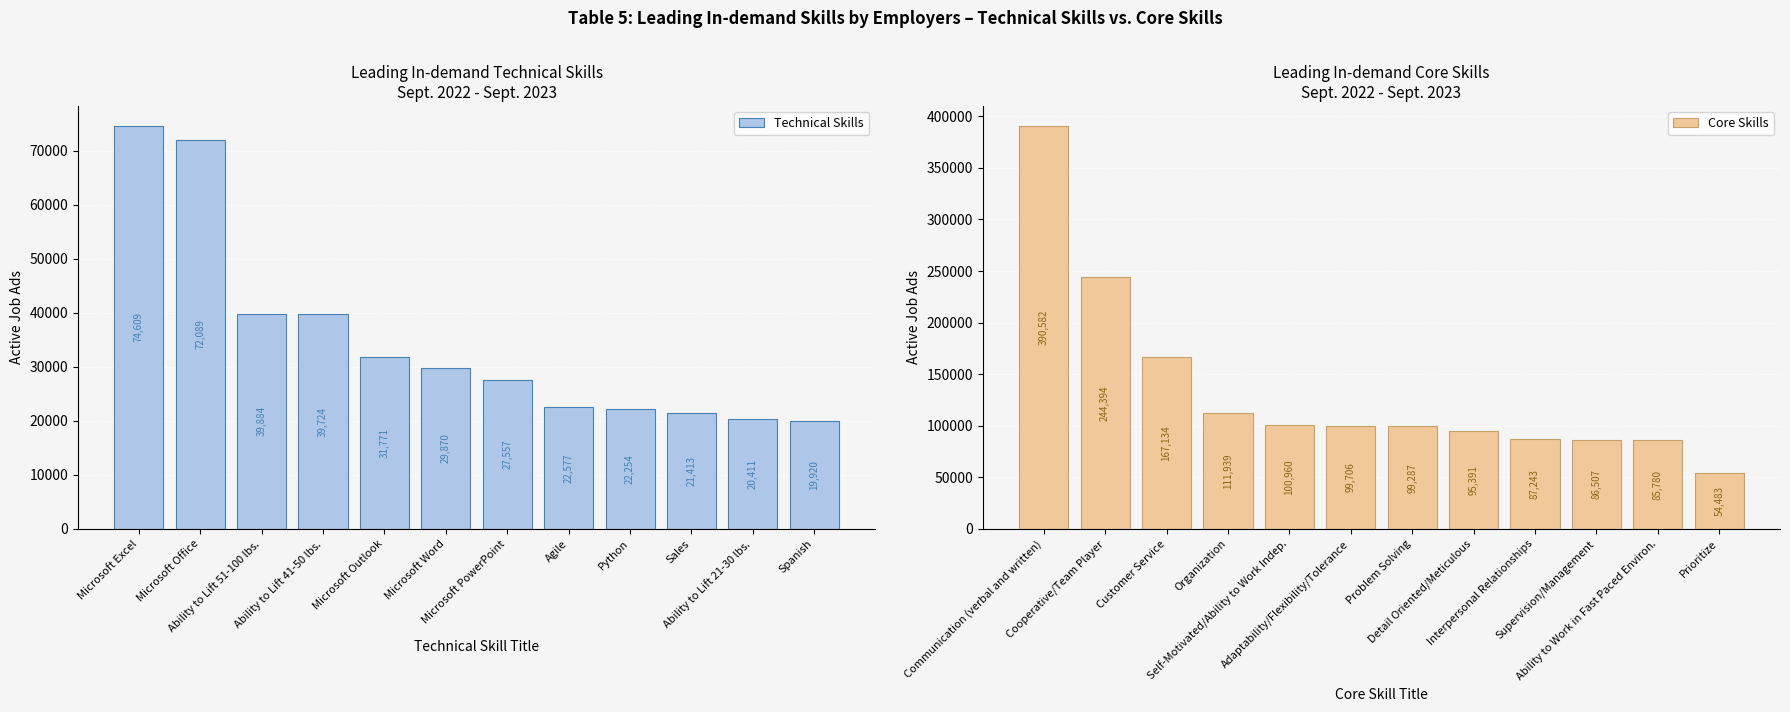

Read the Core Skills value at Organization.

111939